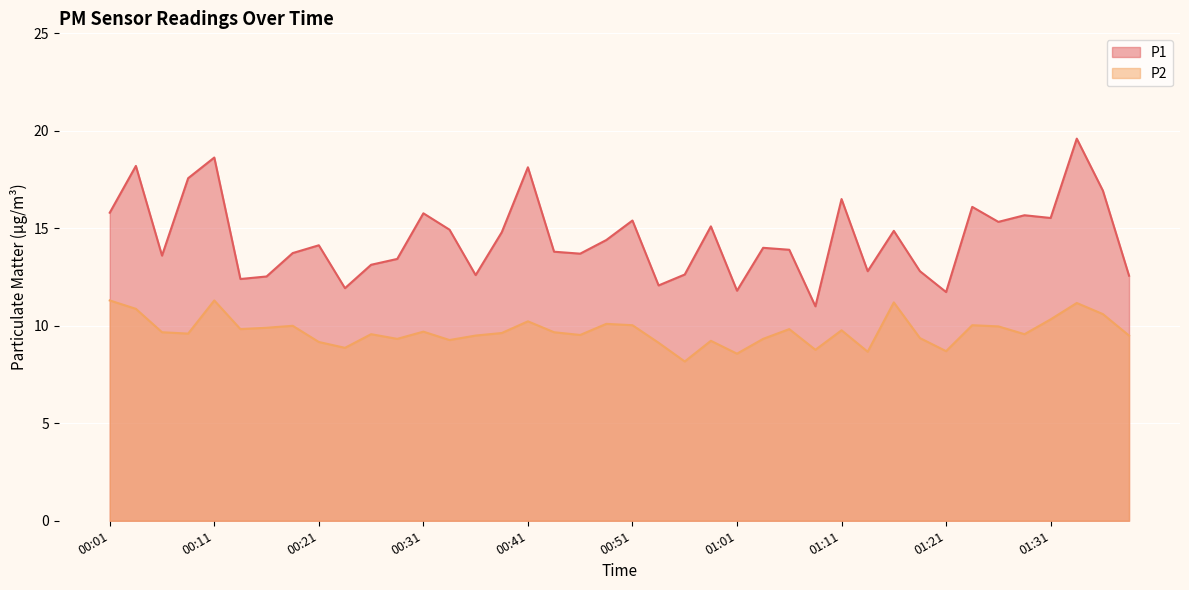

Which category has the highest value in the P1 series?

01:34